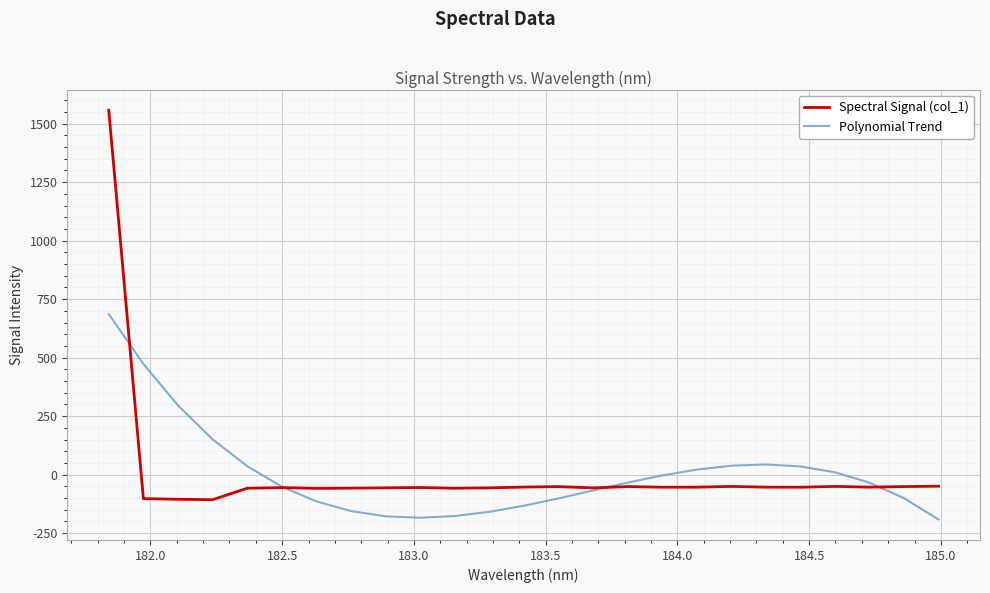

What is the lowest value of the Spectral Signal (col_1) series?

-107.2